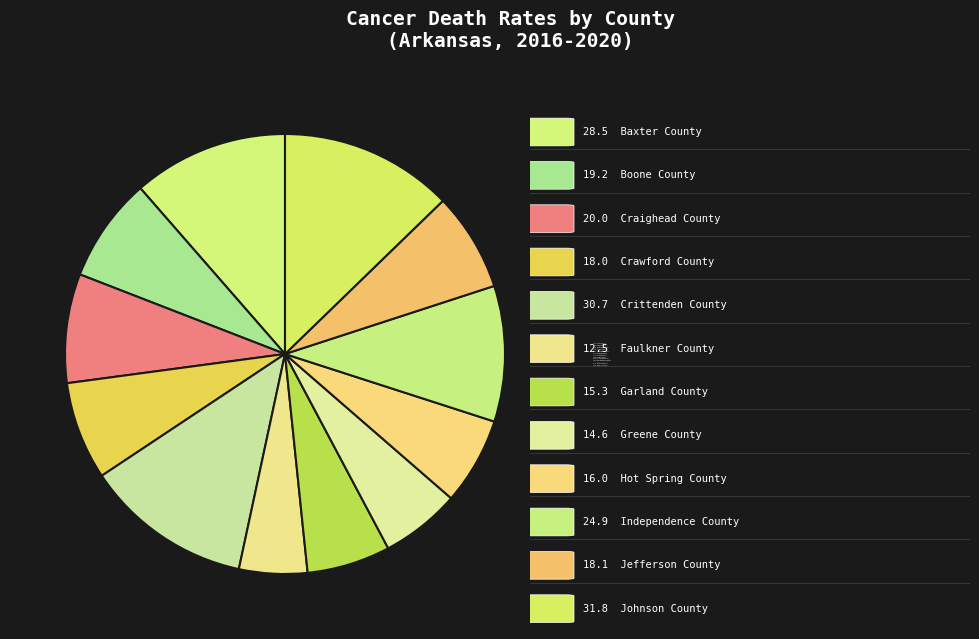

Which category has the smallest portion of the pie?

Faulkner County